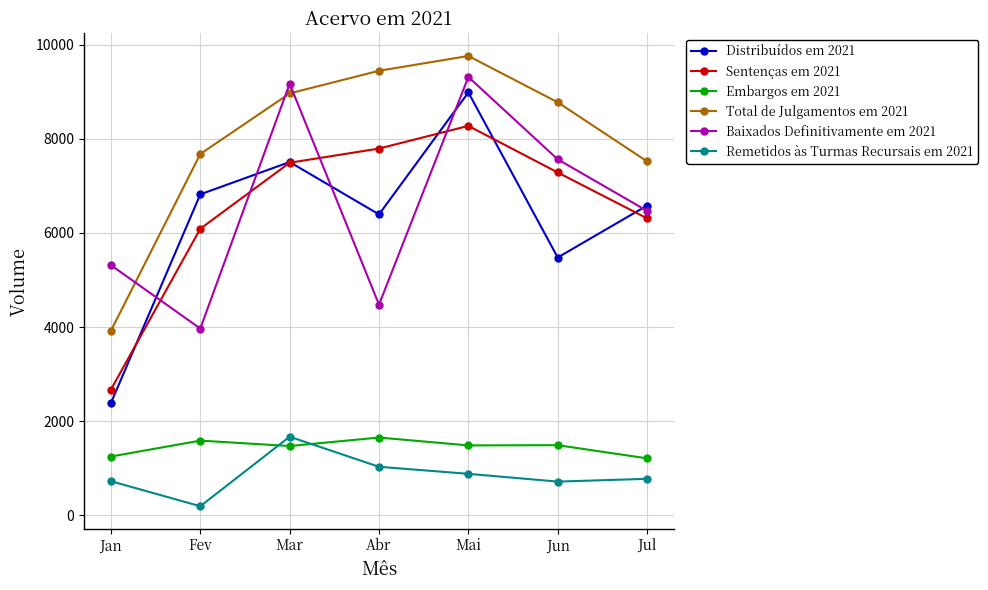

Where is the first local maximum for Total de Julgamentos em 2021?

Mai